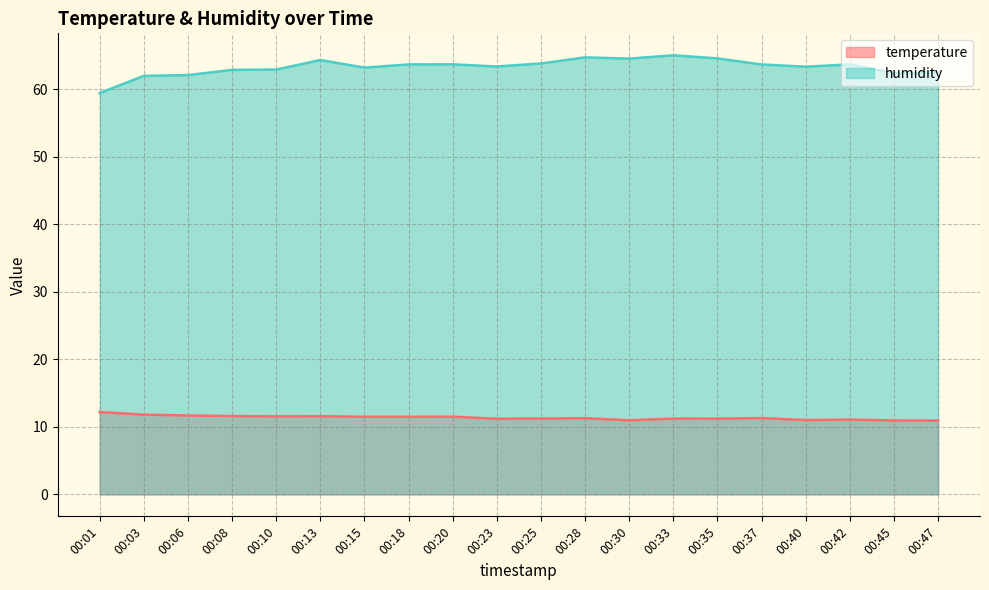

How many lines are shown in the chart?

2